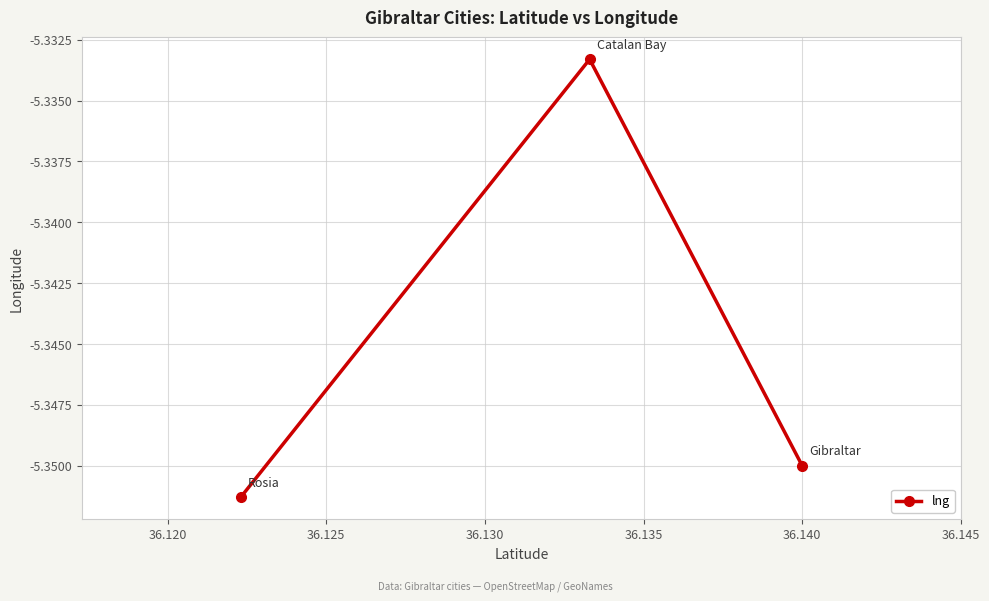

How many lines are shown in the chart?

1